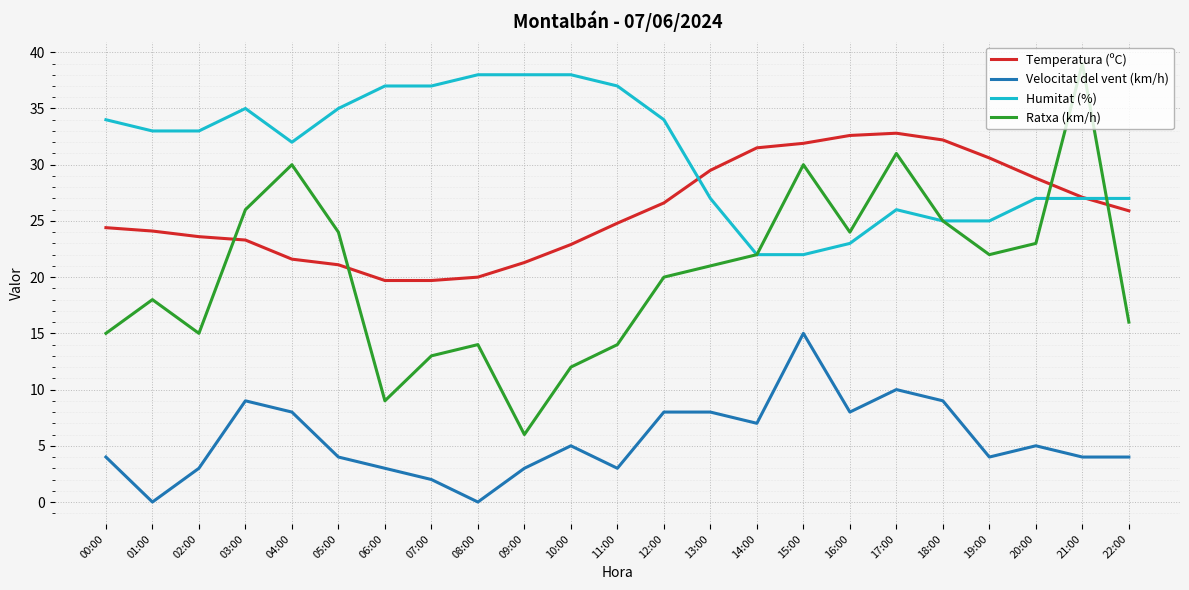

How many lines are shown in the chart?

4